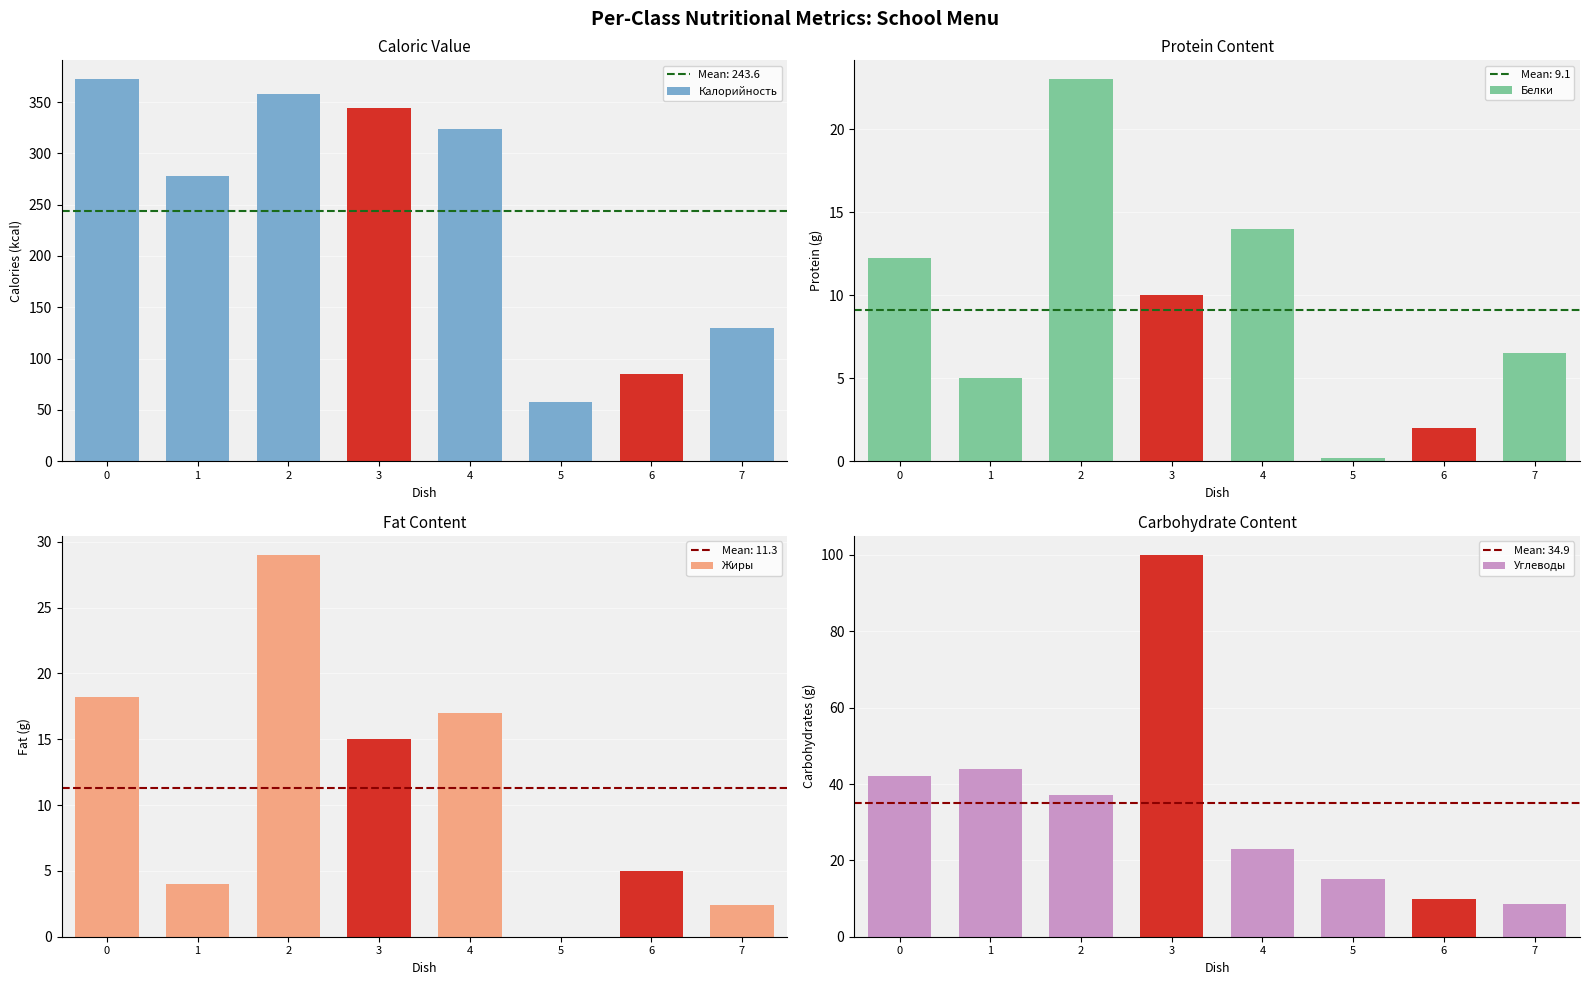

The value of Жиры at 5 is -18.7. True or false?

False